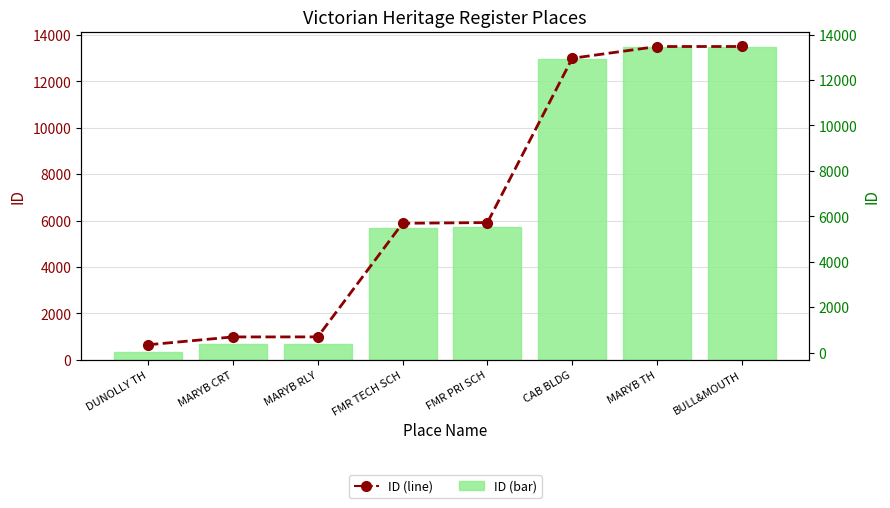

What are all the series names shown in the legend?

ID (bar), ID (line)